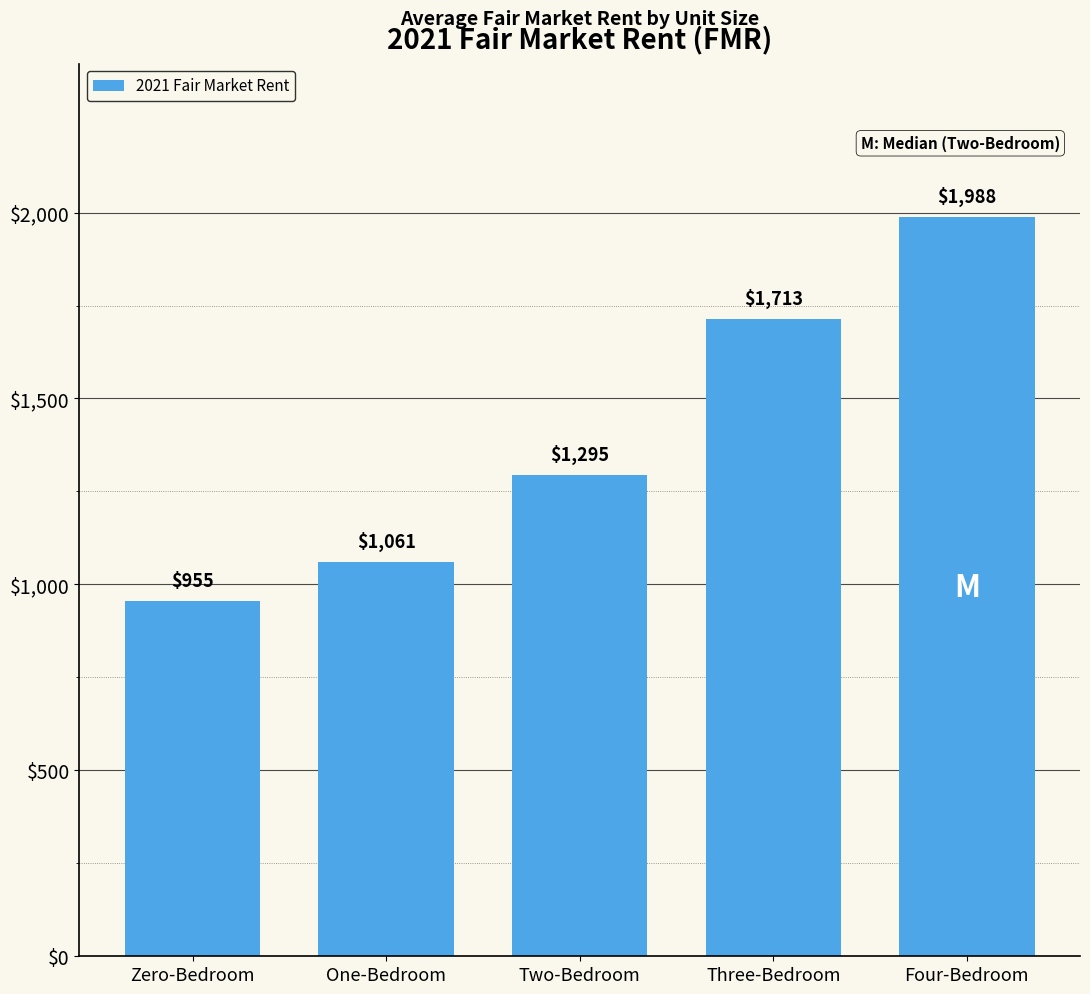

What is the average value?

1402.4